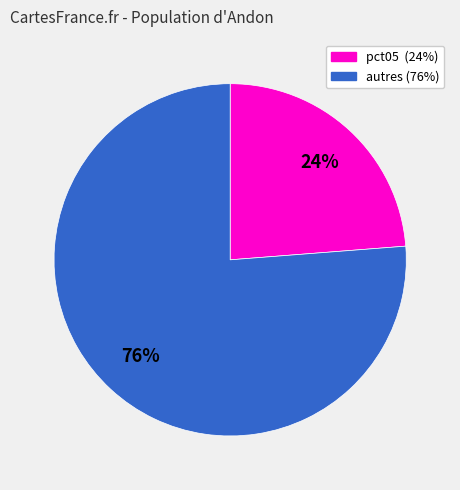

To the nearest percent, what is the difference between the largest and smallest slice percentages?

52%